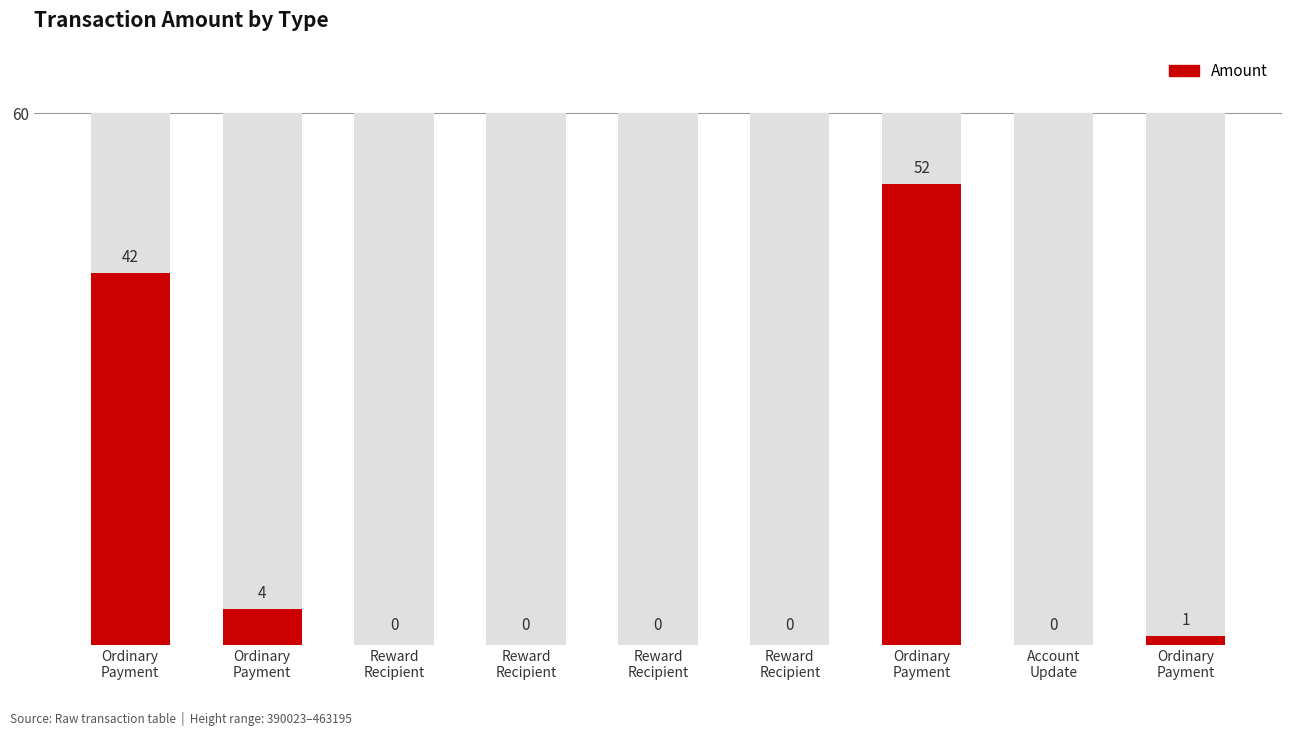

Is it true that the value at Reward
Recipient is -17?

False